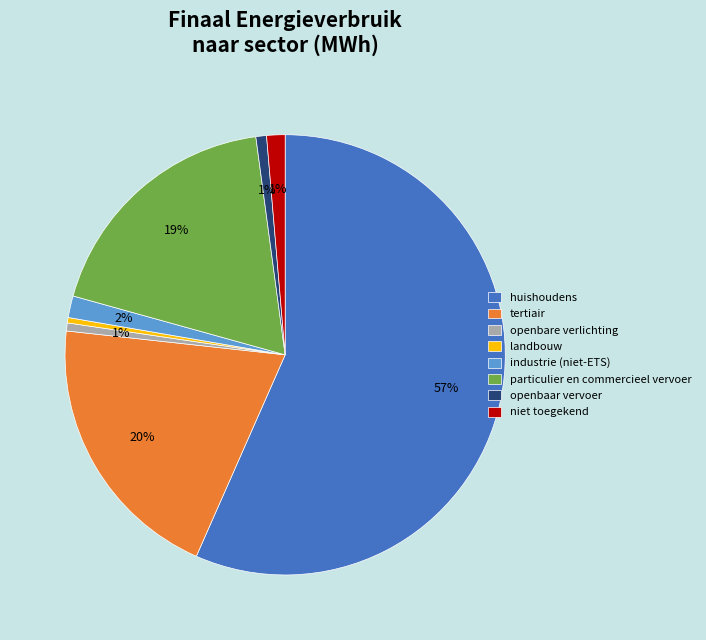

Count the number of slices in the pie.

8